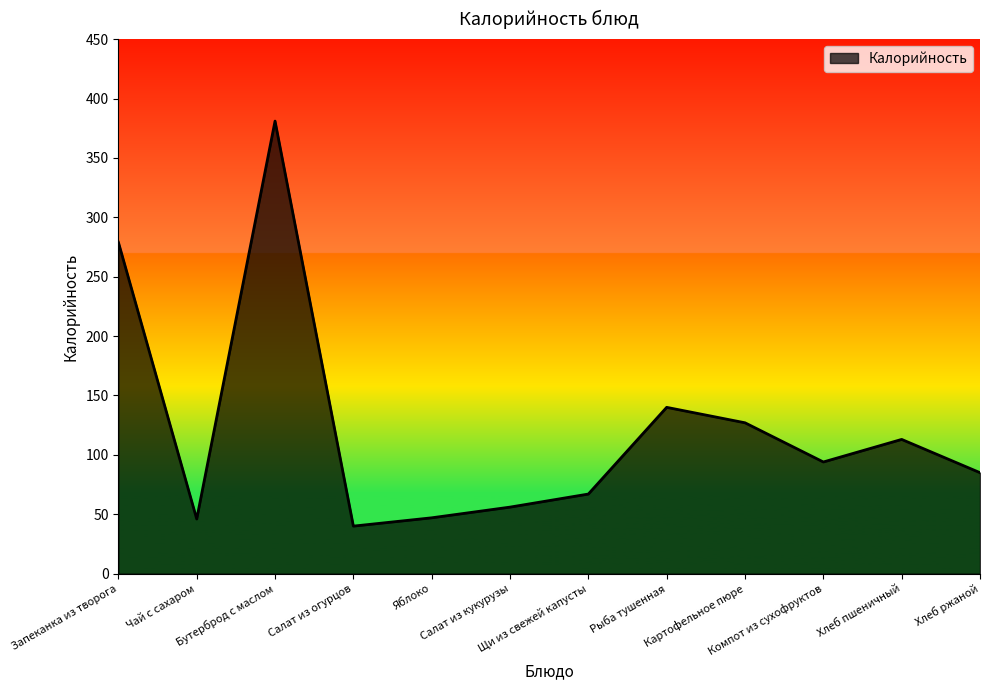

The chart shows a value of 381 at Бутерброд с маслом. True or false?

True